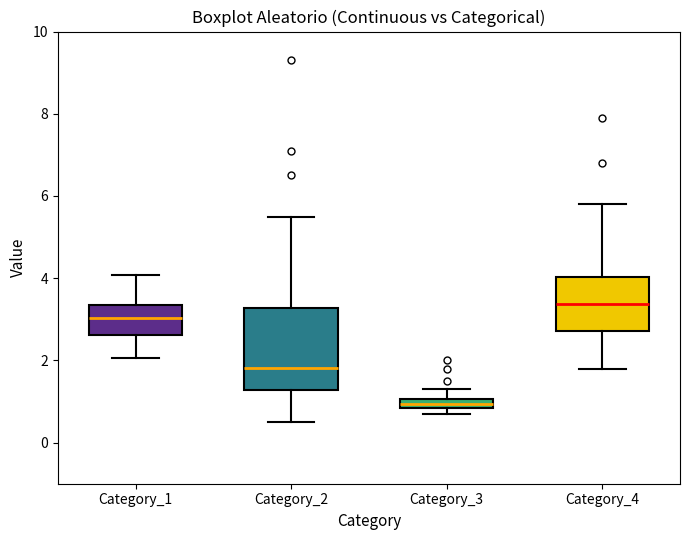

Which box's median line is the highest?

Category_4